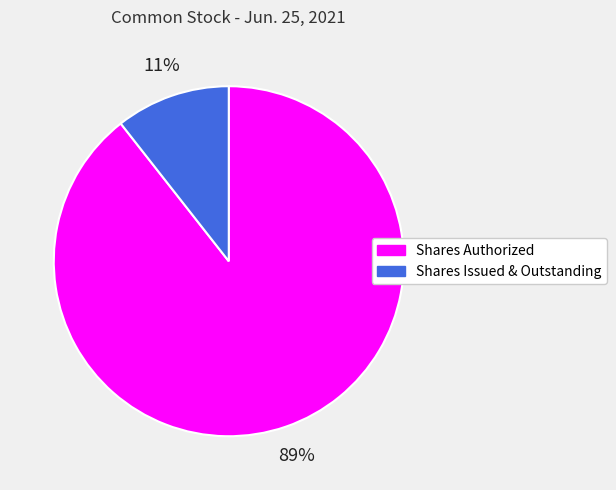

Count the number of slices in the pie.

2